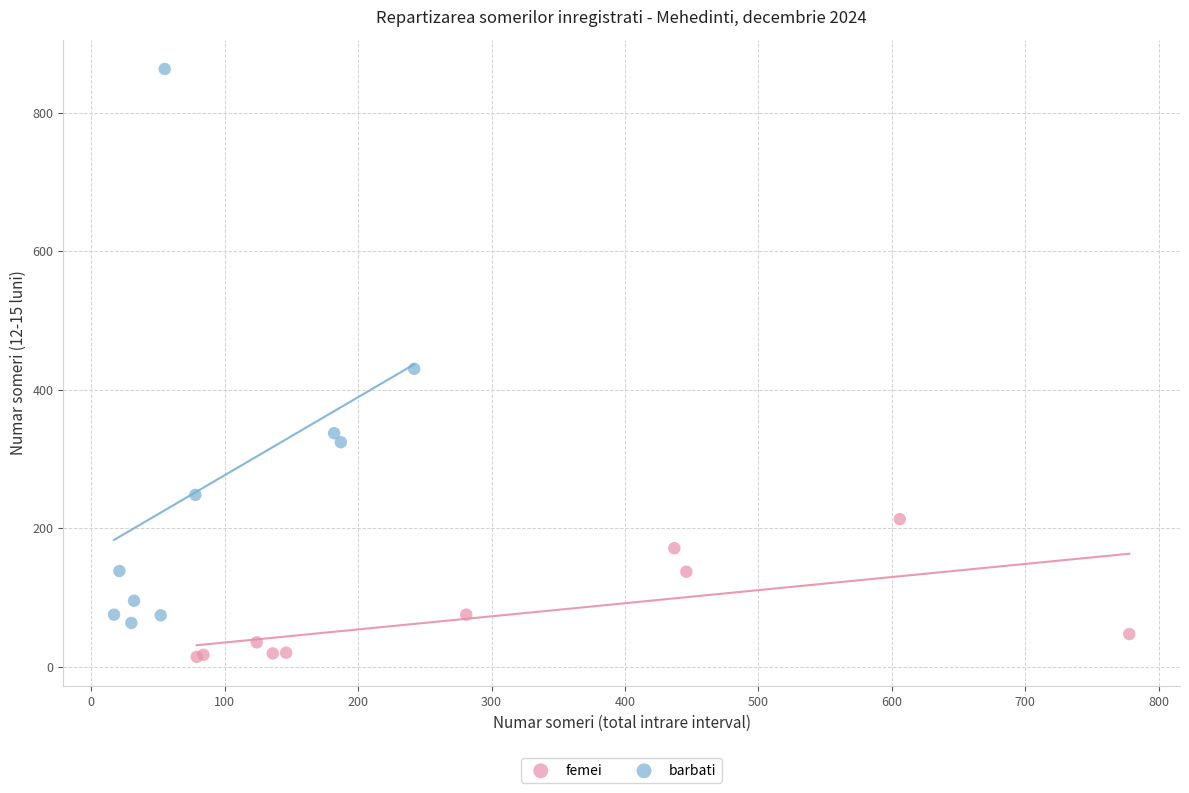

Which series reaches the maximum Y coordinate?

barbati